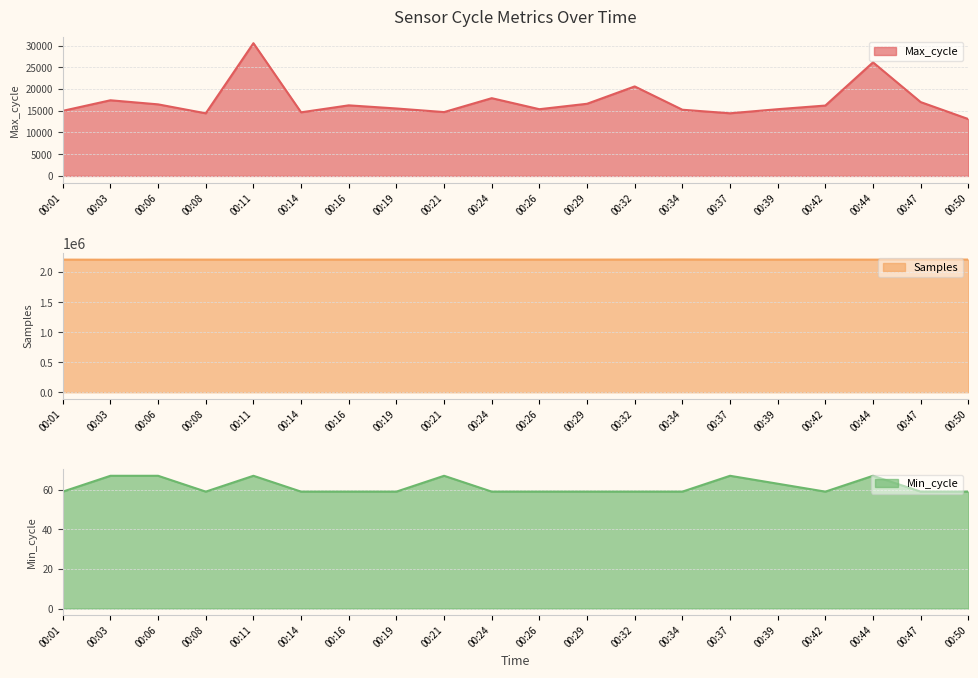

Count the number of data series in this chart.

3